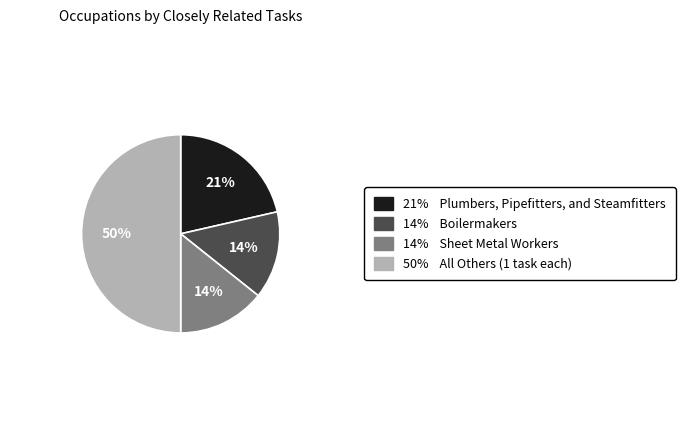

To the nearest percent, what is the difference between the largest and smallest slice percentages?

36%